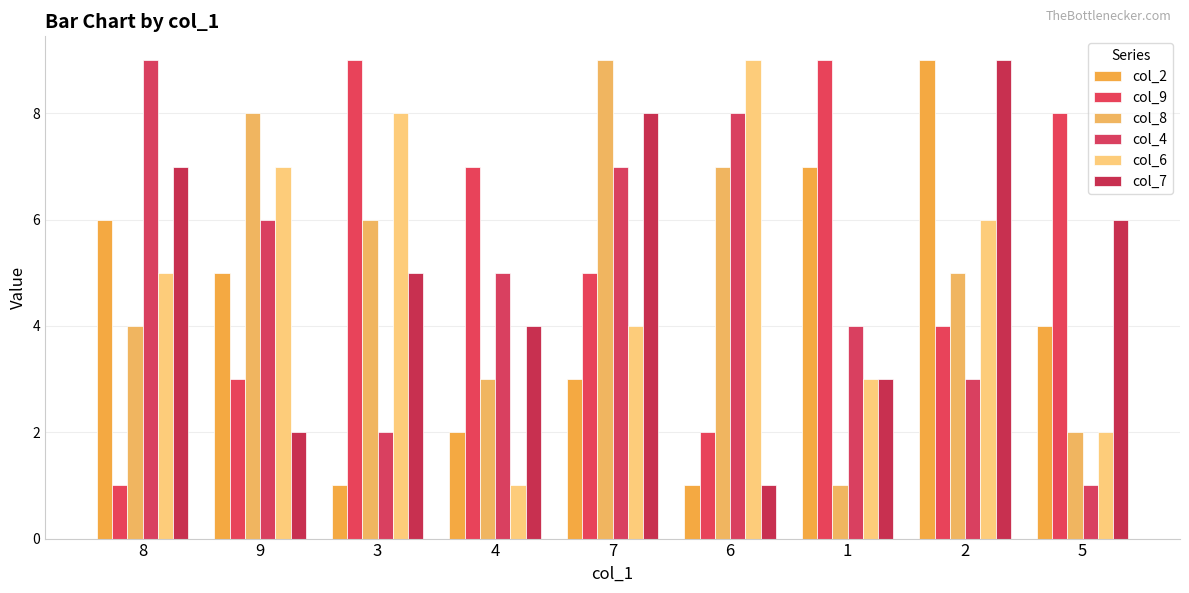

Which category has the lowest value across all series?

3